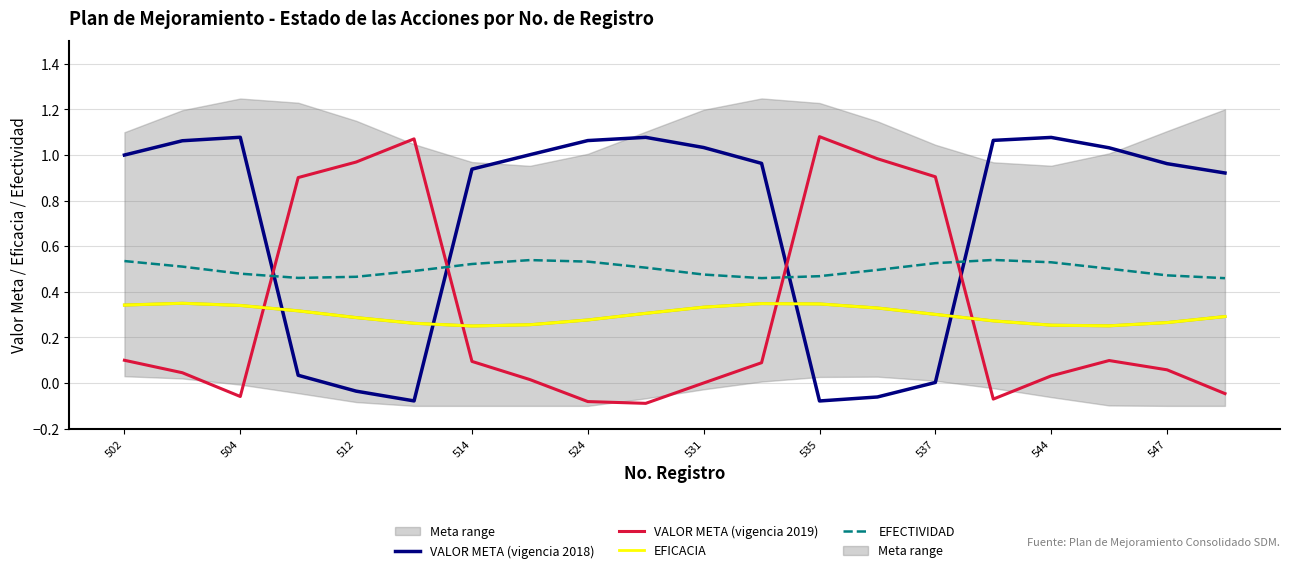

What is the approximate value of VALOR META (vigencia 2018) at 547?

1.0